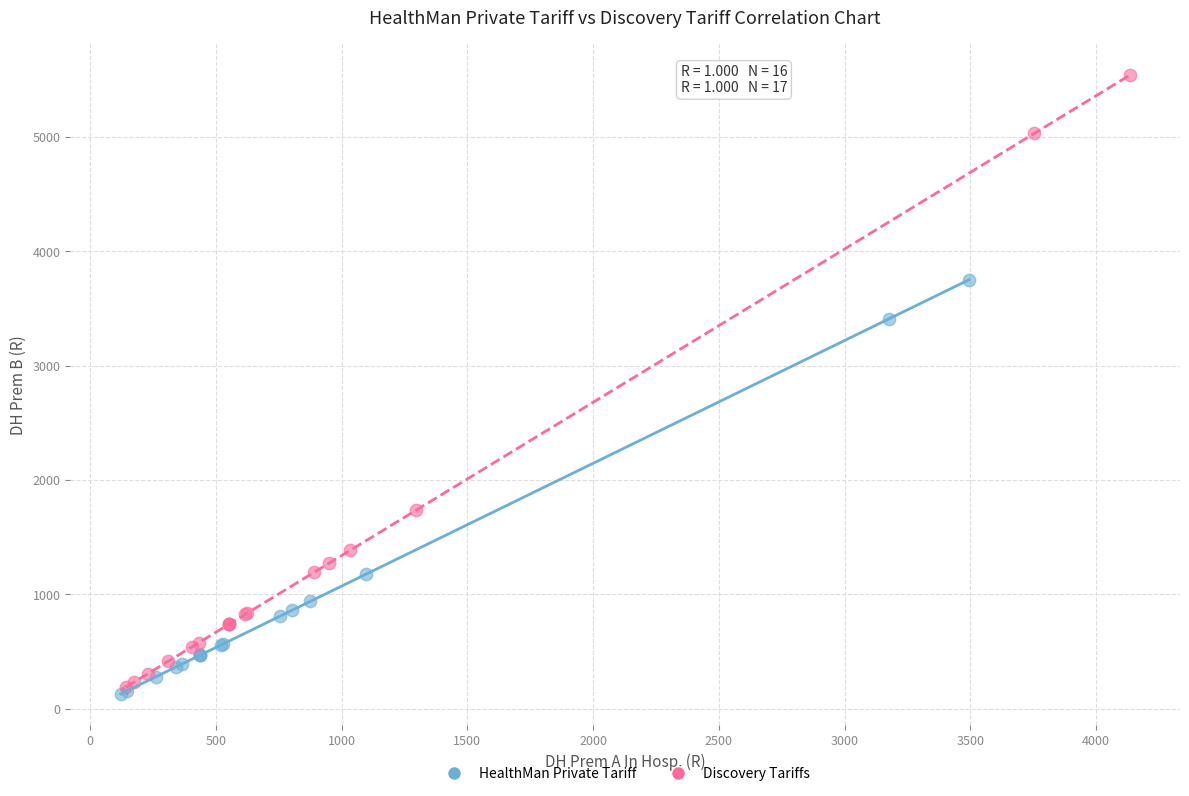

Which series reaches the maximum Y coordinate?

Discovery Tariffs